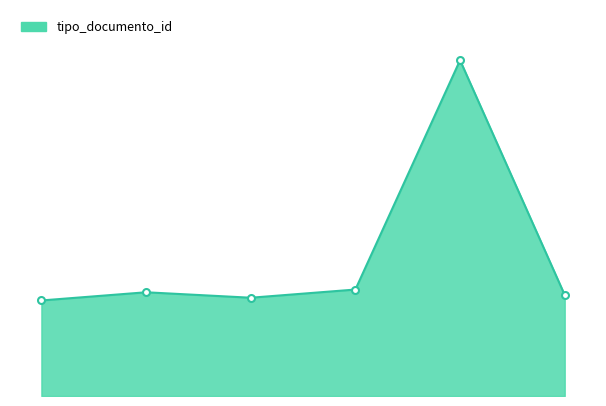

Rank the categories by value from lowest to highest.

0, 2, 5, 1, 3, 4